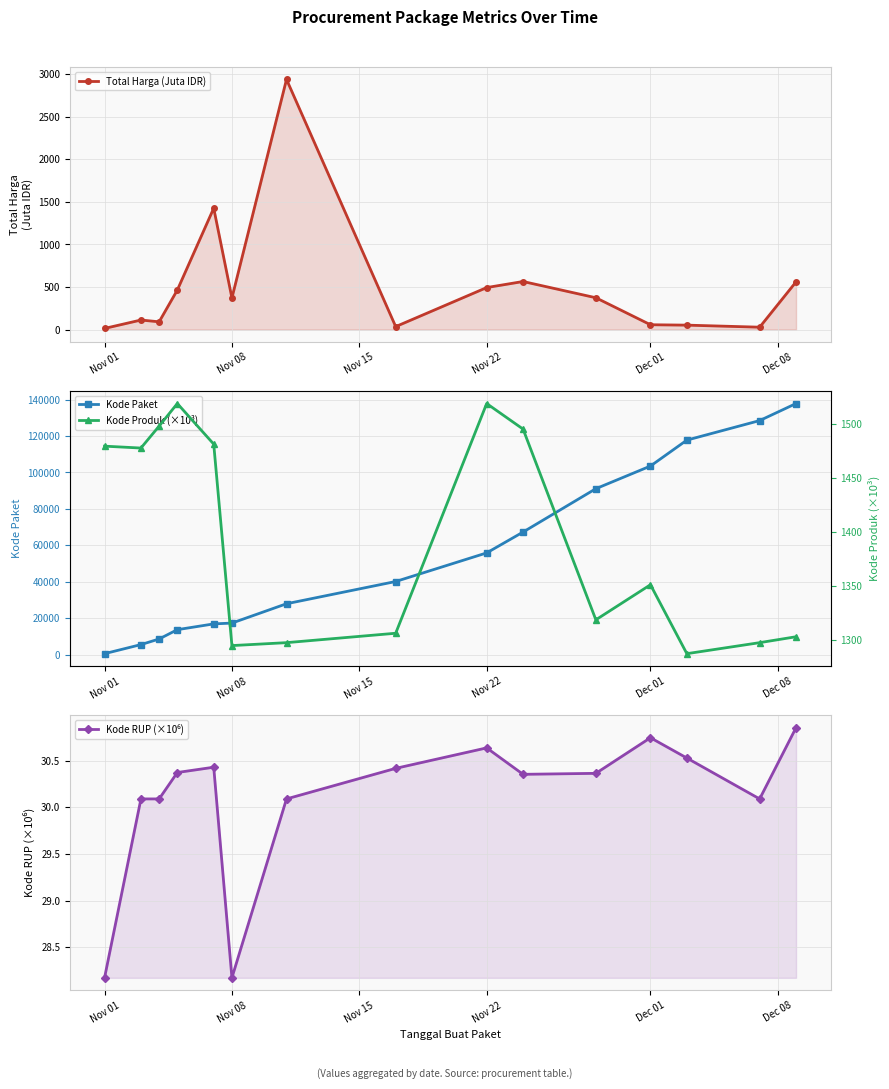

True or false: Kode Paket has more than 2 interior local peaks.

False